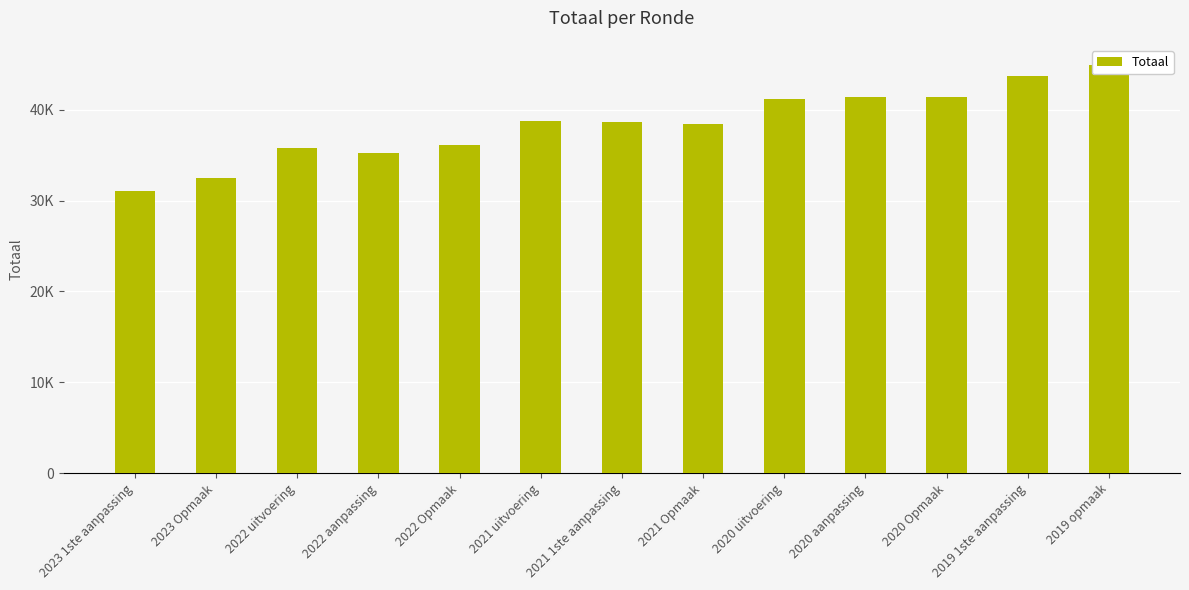

Where is the data nearest to the value 37984?

2021 Opmaak